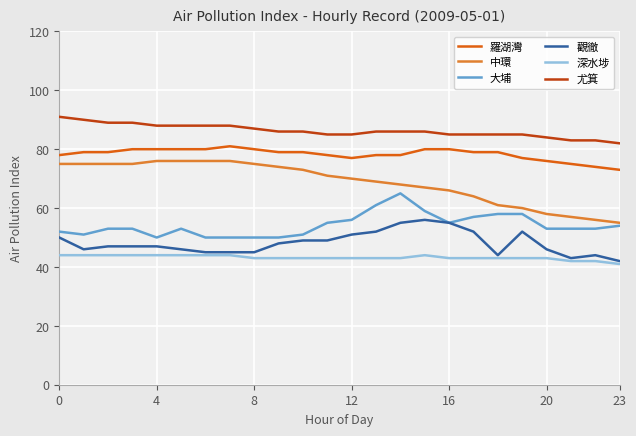

True or false: 深水埗 and 中環 intersect in this chart.

False